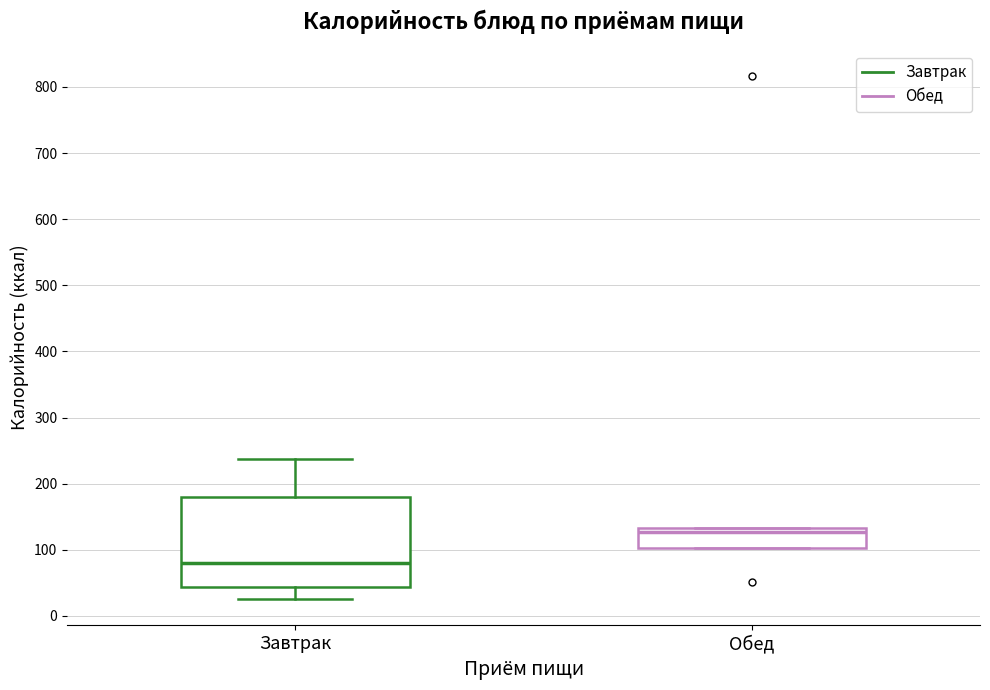

Reading left to right, read every box against the y-axis: the position of its median line, the range the box covers, and the ends of its whiskers. The values are not printed on the chart, so give them approximately, as read against the axis.

Завтрак: median 80, box 40 to 180, whiskers 30 to 240
Обед: median 130 (just below the box's upper edge), box 100 to 130, whiskers 100 to 130